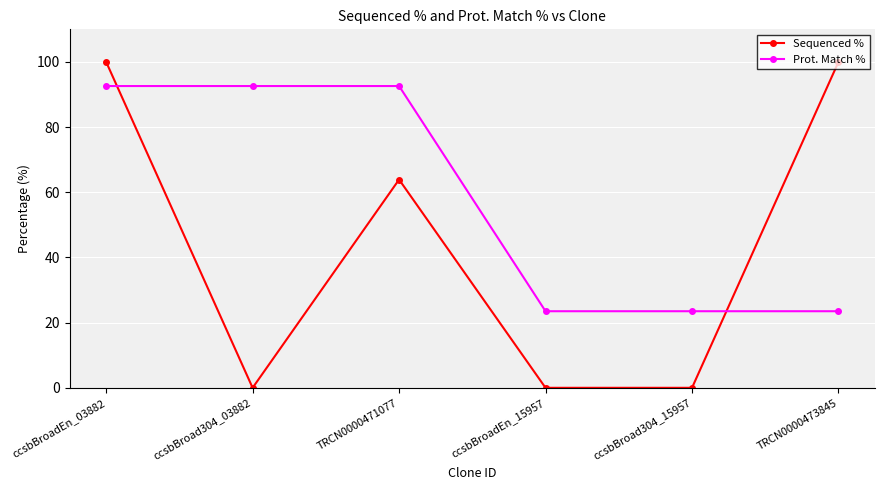

Count the number of categories in the chart.

6